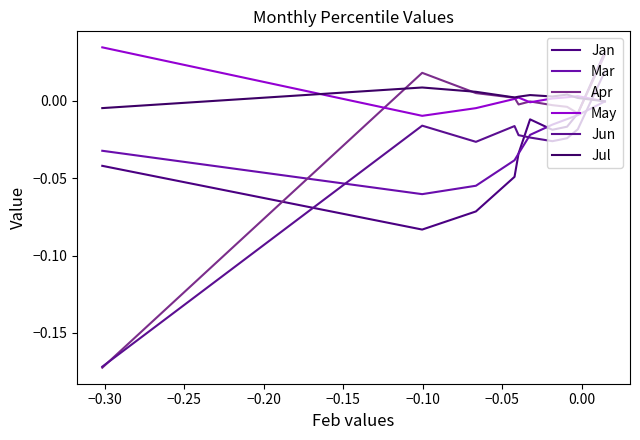

Reading left to right, extract all data points from this chart.

Jan: 0.0	-0.0	-0.0	-0.0	-0.0	-0.0	-0.0	-0.1	-0.1	-0.0
Mar: -0.0	-0.0	-0.0	-0.0	-0.0	-0.0	-0.0	-0.1	-0.1	-0.0
Apr: 0.0	-0.0	-0.0	-0.0	-0.0	-0.0	0.0	0.0	0.0	-0.2
May: -0.0	0.0	0.0	0.0	-0.0	0.0	0.0	-0.0	-0.0	0.0
Jun: 0.0	-0.0	-0.0	-0.0	-0.0	-0.0	-0.0	-0.0	-0.0	-0.2
Jul: -0.0	0.0	0.0	0.0	0.0	0.0	0.0	0.0	0.0	-0.0